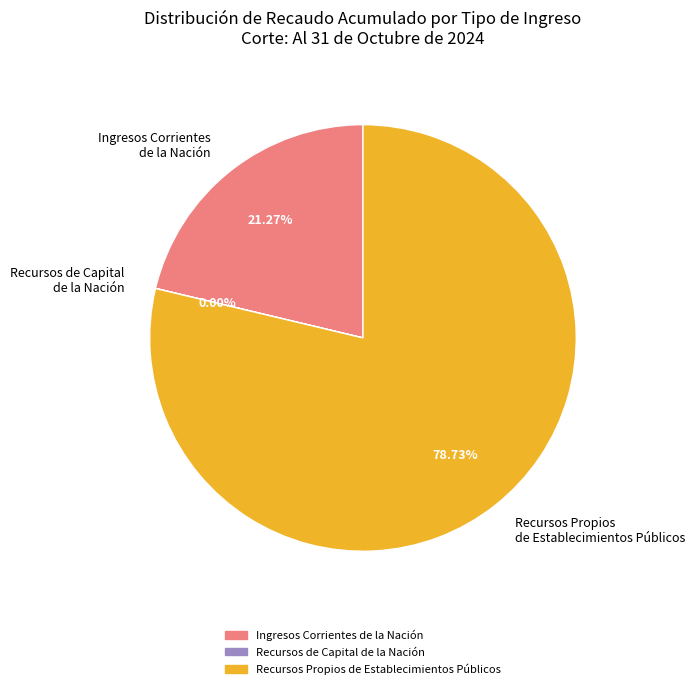

Which category has the biggest portion of the pie?

Recursos Propios de Establecimientos Públicos